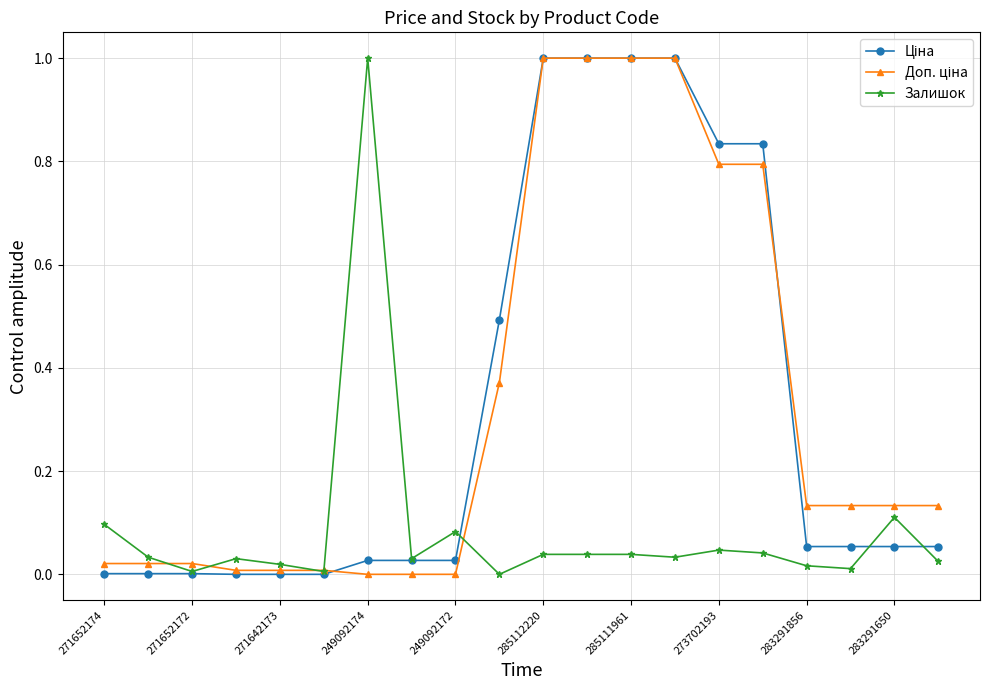

What is the highest value of the Залишок series?

1.0